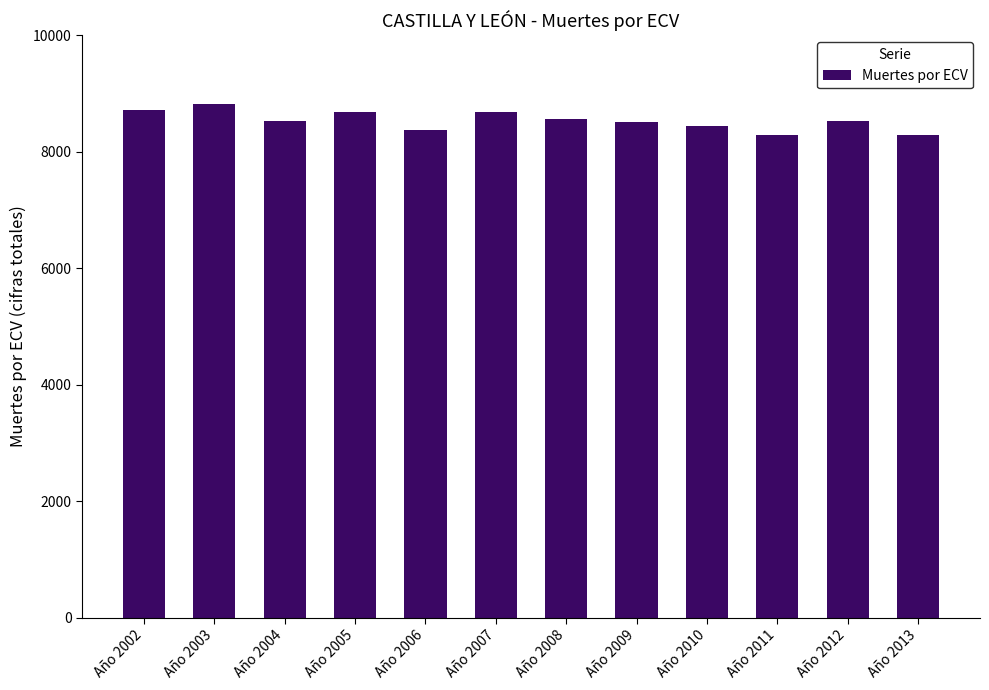

What is the approximate value at Año 2012?

8532